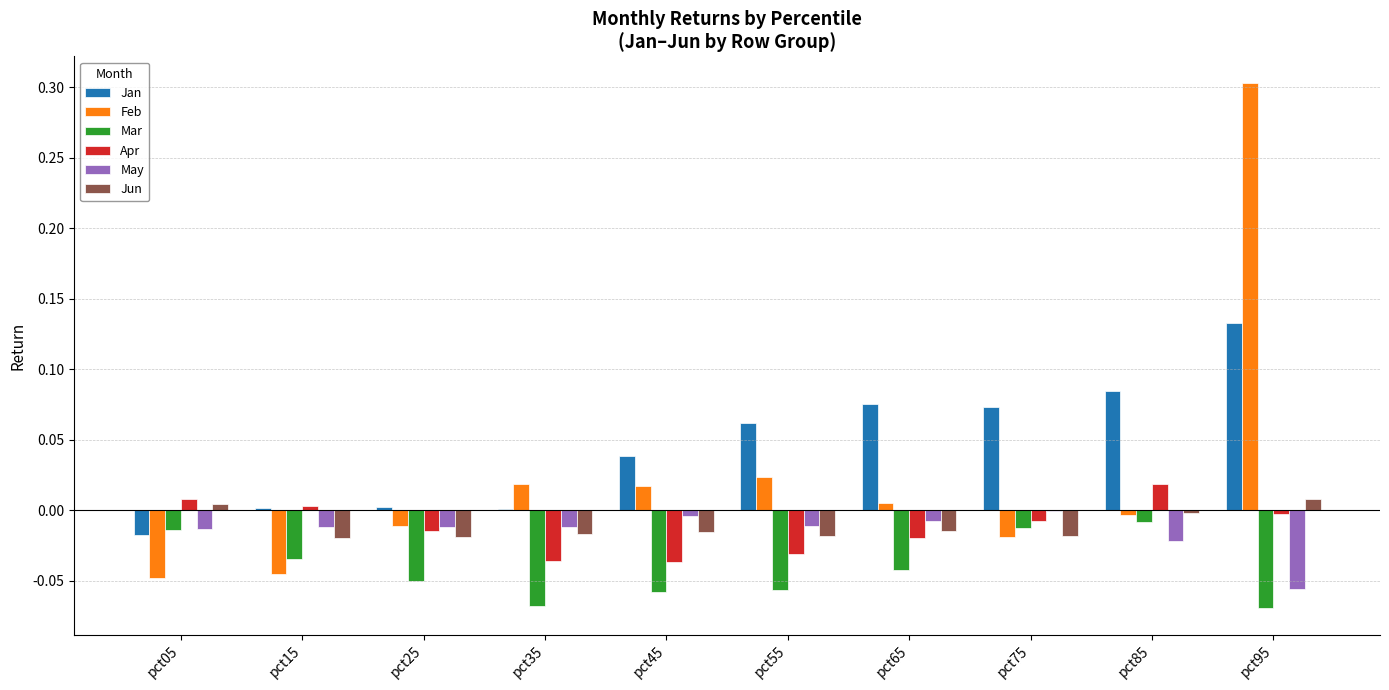

At which label does Jun reach its peak?

pct95